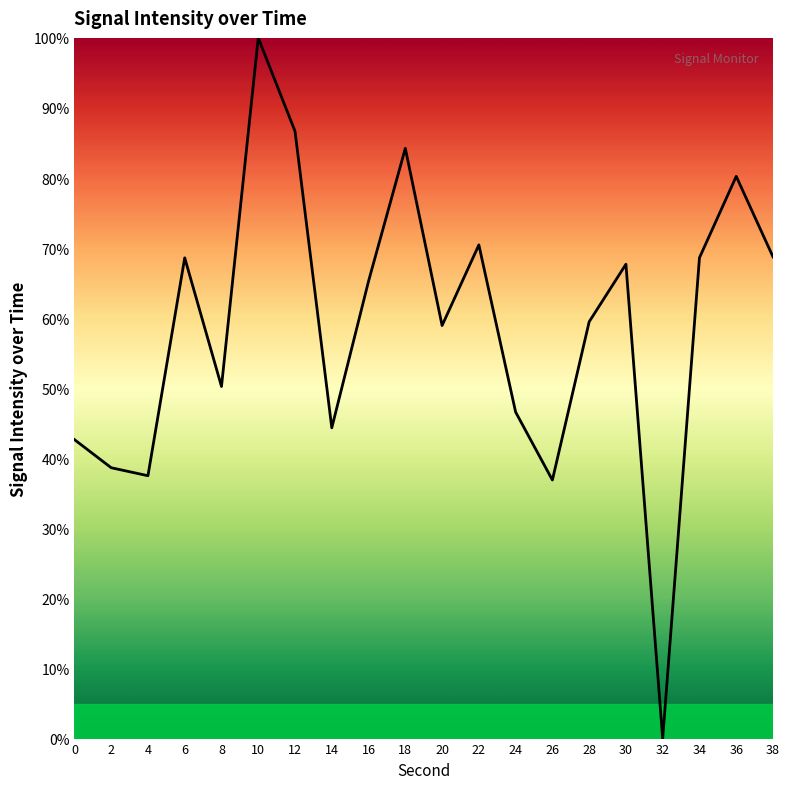

How many interior local valleys (lower than both neighbors) does the data have?

6